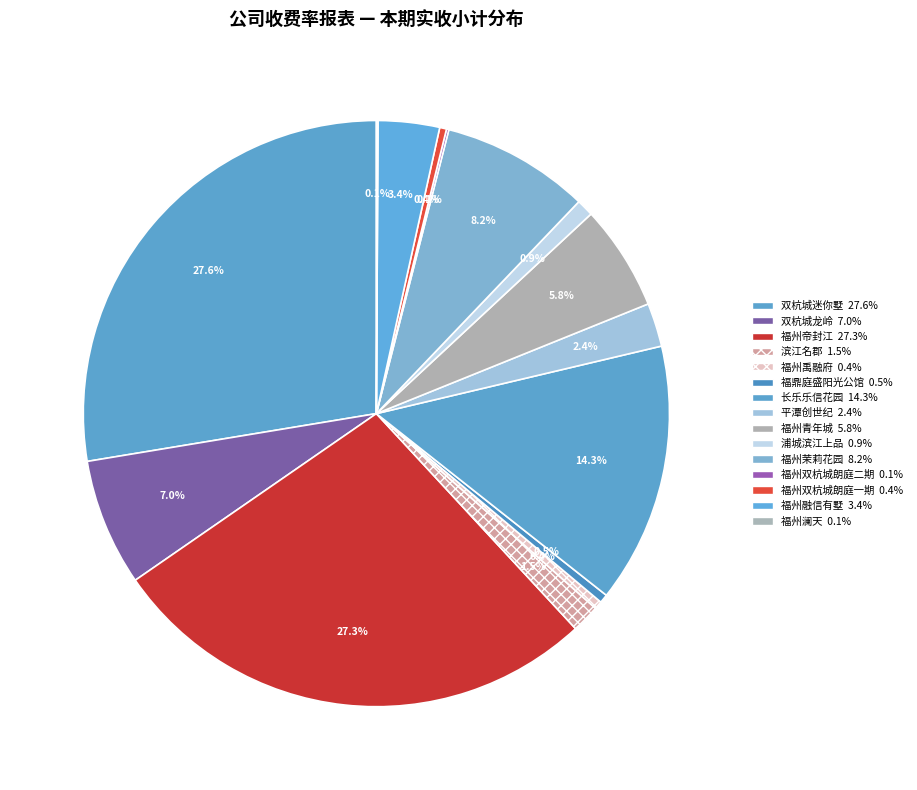

Does 浦城滨江上品 represent more than half of the total?

No